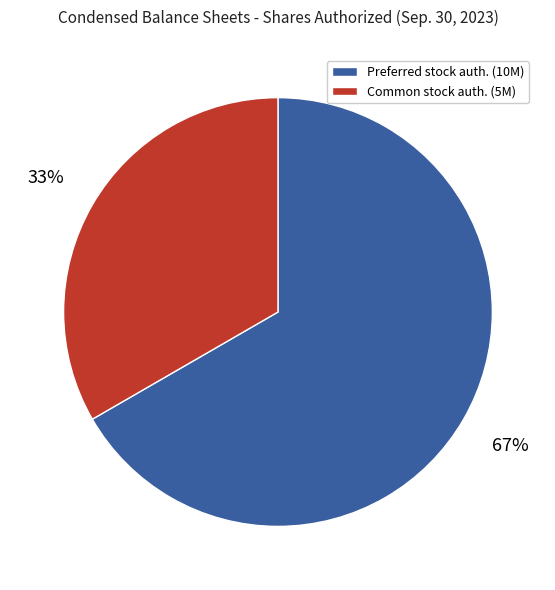

Is there a majority slice in this chart?

Yes